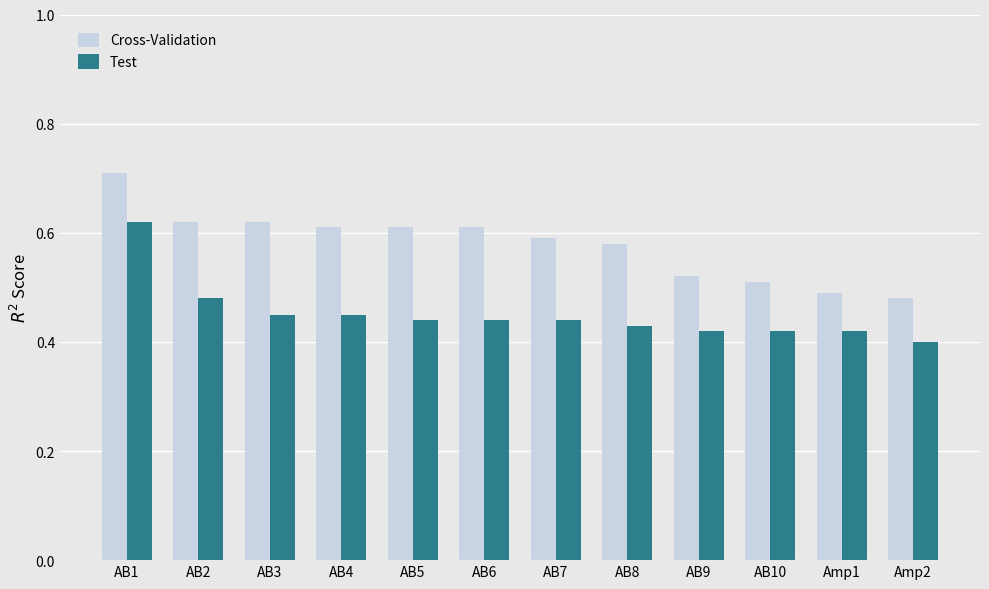

Which series changed the most between AB3 and AB8?

Cross-Validation